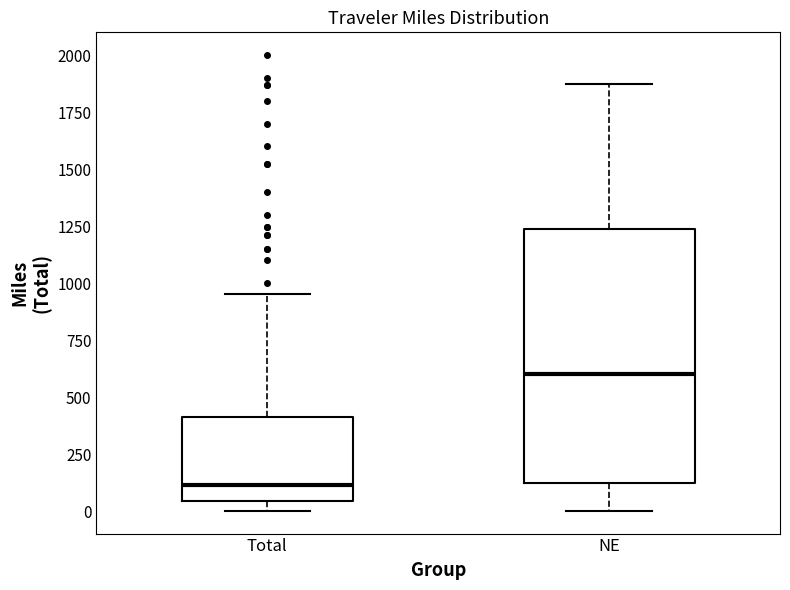

Reading left to right, transcribe this box plot: for each box, give where its median line is, the range the box spans, and where its two whiskers end, as read against the y-axis. The values are not printed on the chart, so give them approximately, as read against the axis.

Total: median 100, box 50 to 400, whiskers 0 to 950
NE: median 600, box 100 to 1250, whiskers 0 to 1900